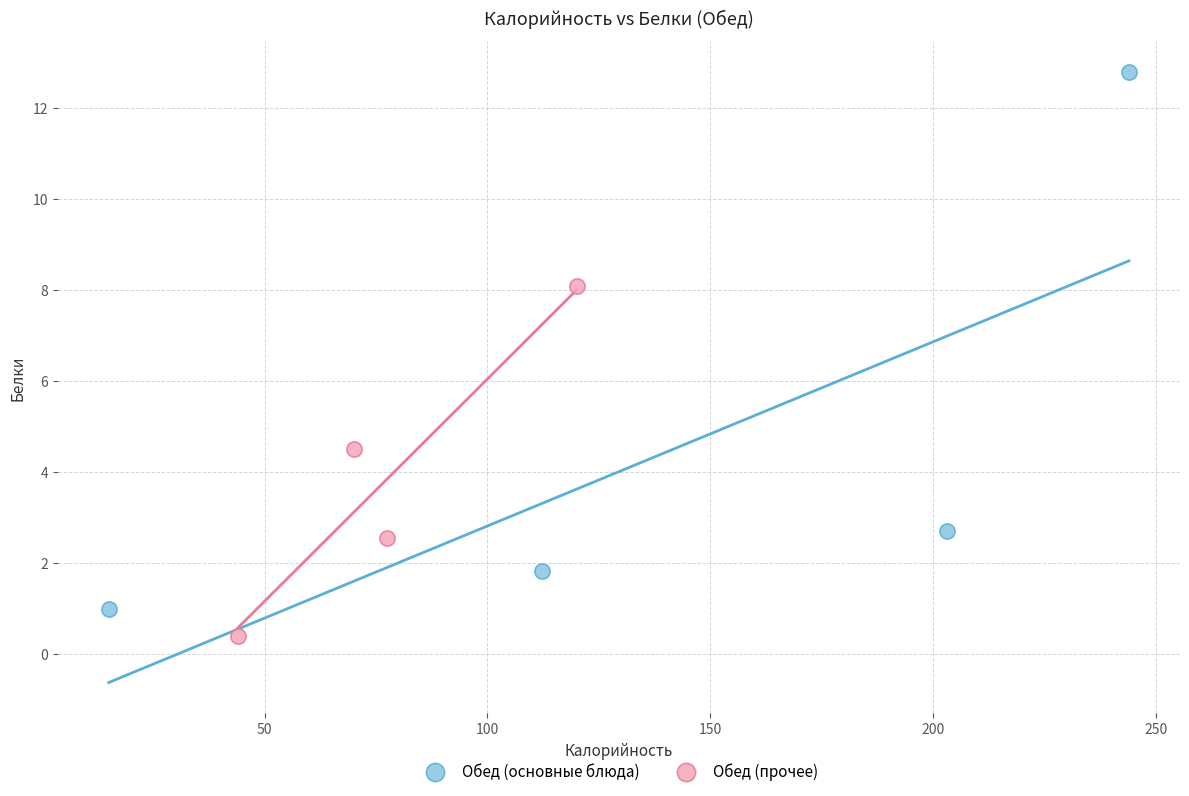

Which series reaches the minimum Y coordinate?

Обед (прочее)